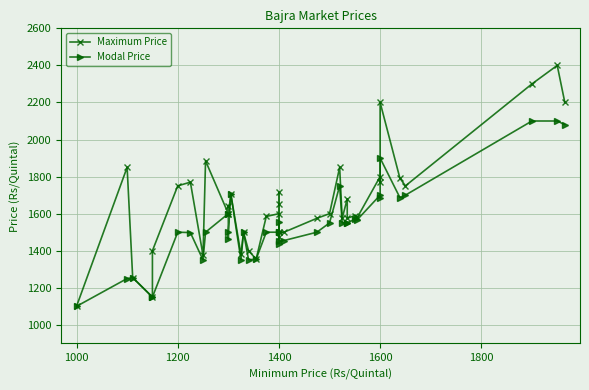

How many interior local valleys does the Modal Price series have?

9